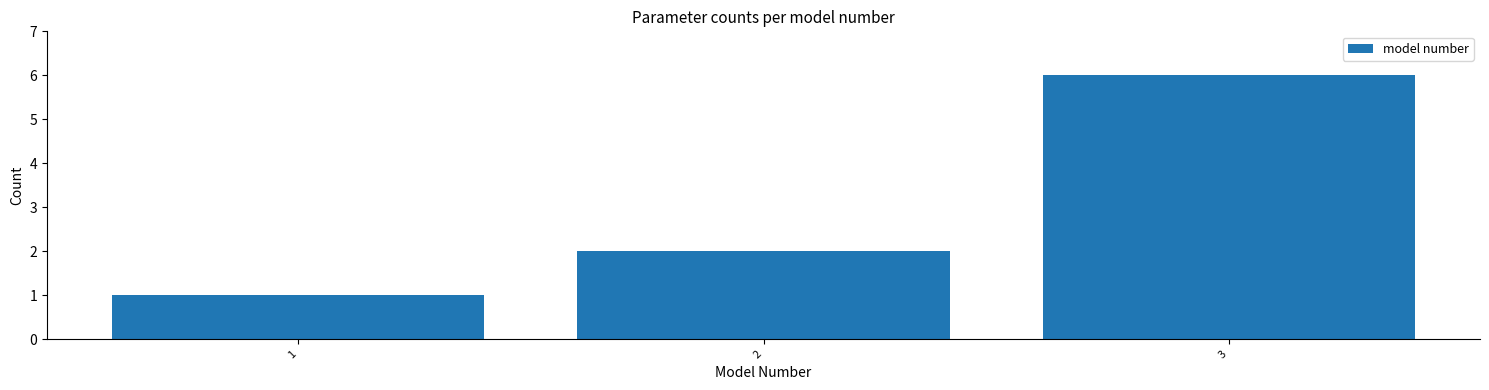

Reading left to right, list every bar in this chart as the range it spans on the x-axis followed by its height. The values are not printed on the chart, so give them approximately, as read against the axis.

0.5 to 1.5: 1
1.5 to 2.5: 2
2.5 to 3.5: 6